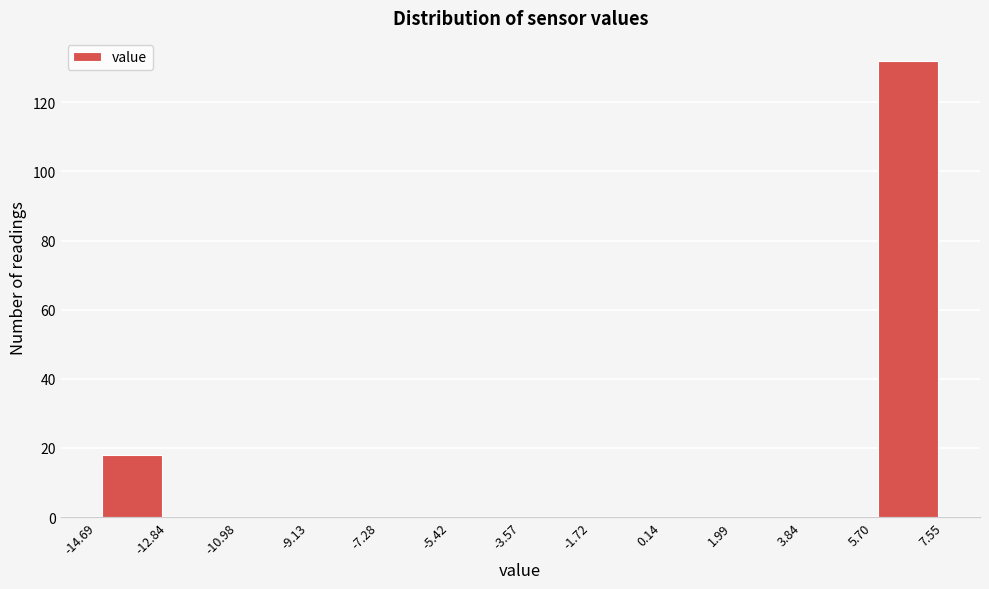

Reading left to right, transcribe this chart: for each bar, give the range it covers on the x-axis and its height. The values are not printed on the chart, so give them approximately, as read against the axis.

-14.69 to -12.84: 18
-12.84 to -10.98: 0
-10.98 to -9.13: 0
-9.13 to -7.28: 0
-7.28 to -5.42: 0
-5.42 to -3.57: 0
-3.57 to -1.72: 0
-1.72 to 0.14: 0
0.14 to 1.99: 0
1.99 to 3.84: 0
3.84 to 5.70: 0
5.70 to 7.55: 132